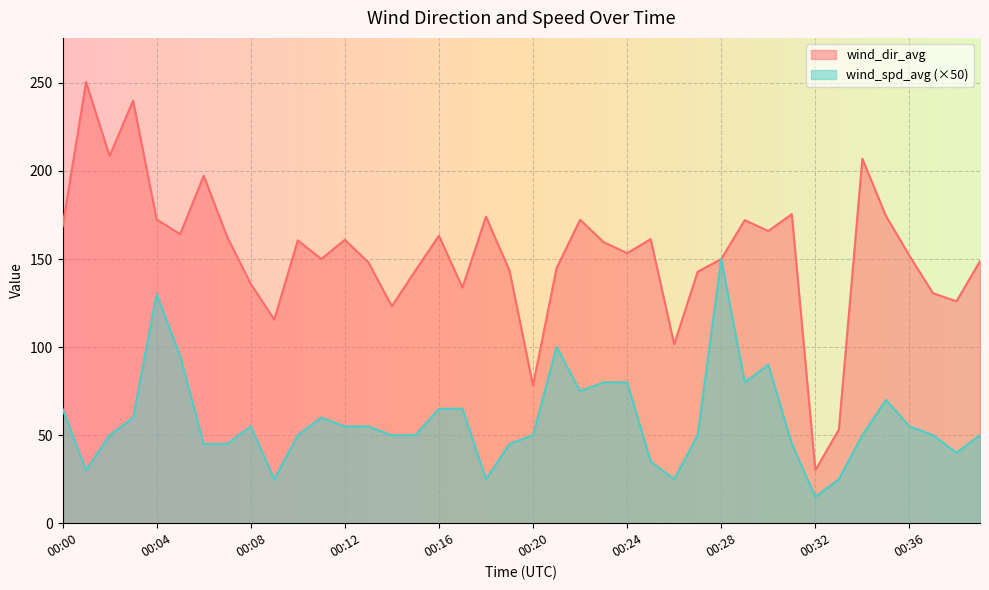

What is the greatest value displayed?

250.5